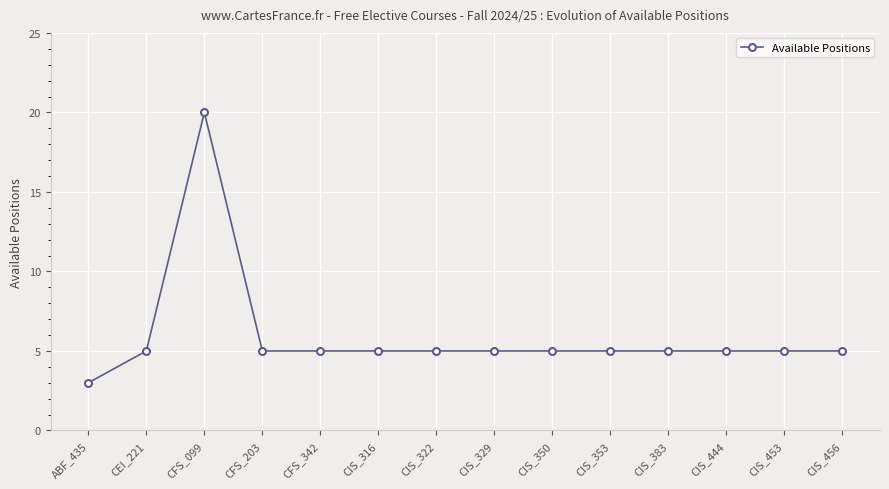

Where is the first local maximum?

CFS_099